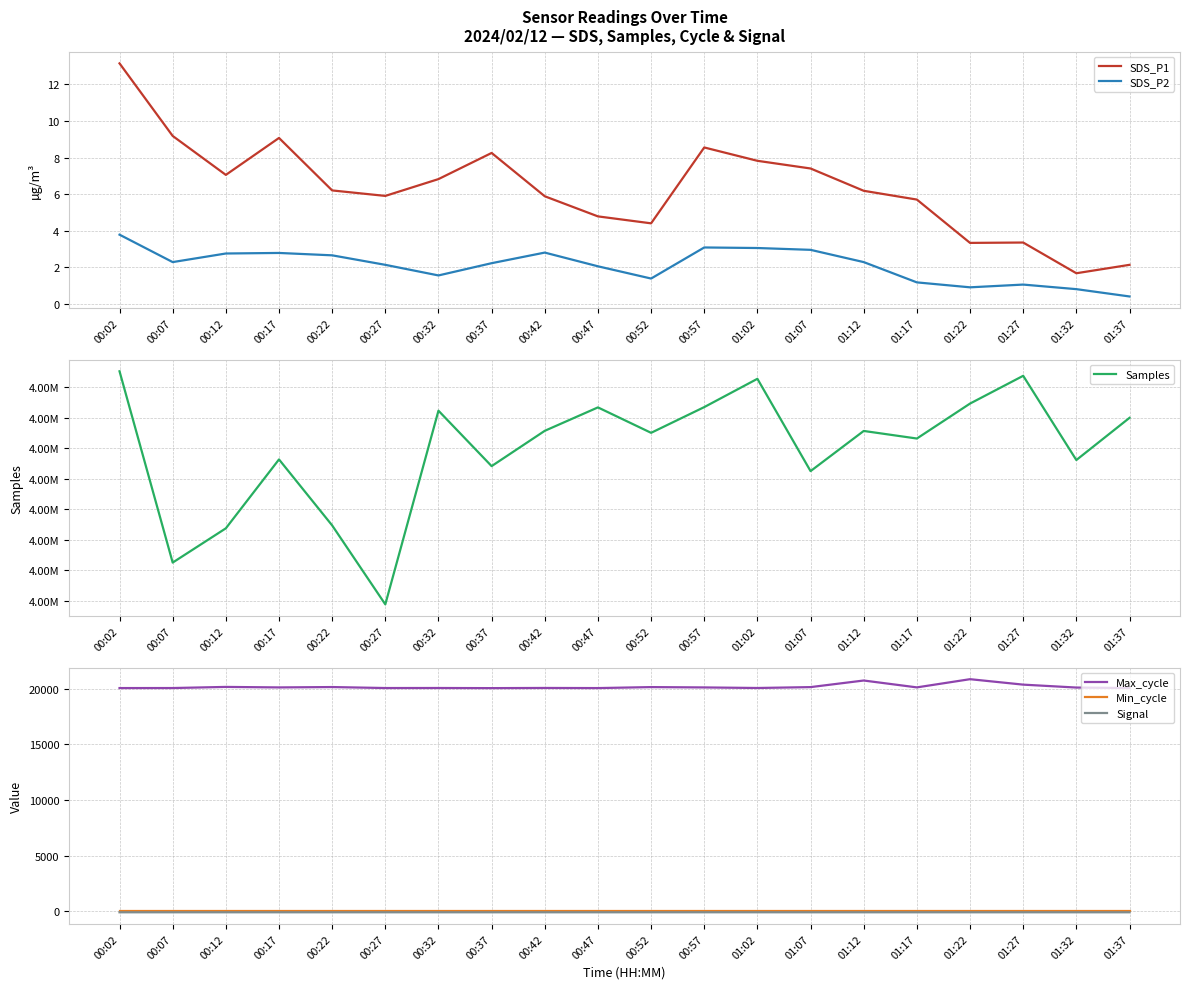

What is the value of the SDS_P2 point at the 7th from the left?

1.6